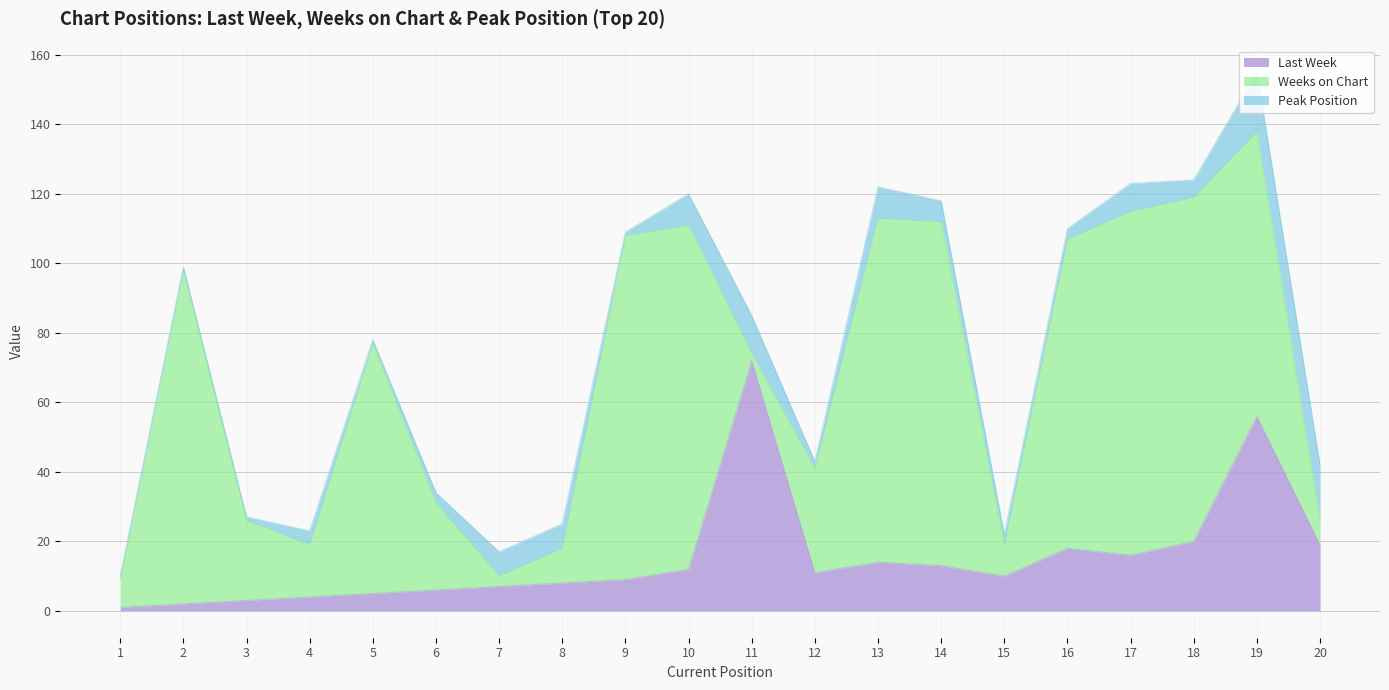

What is the lowest value of the Peak Position series?

1